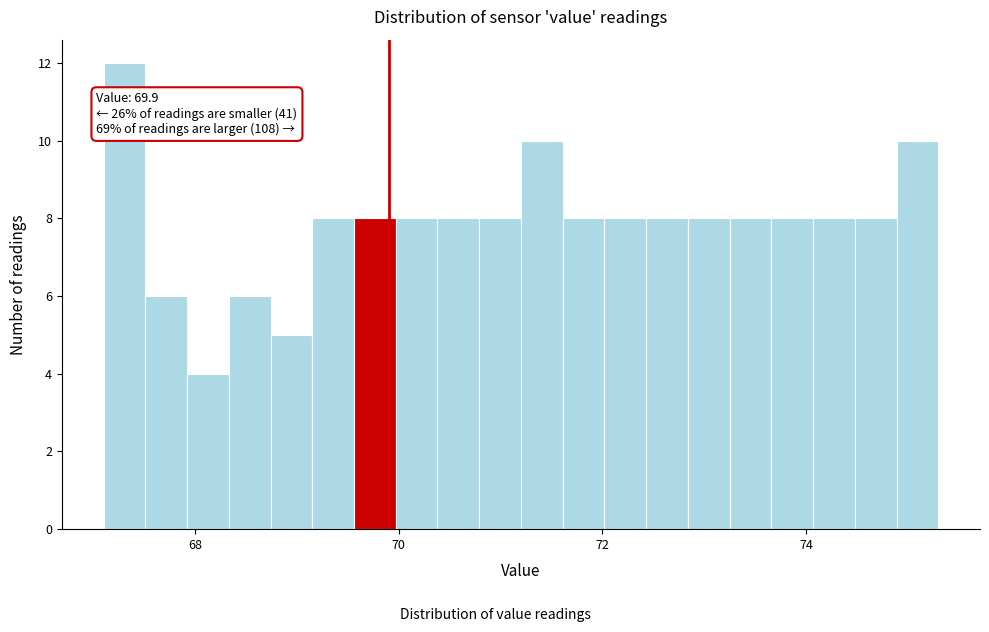

Read against the x-axis, roughly where is the centre of the tallest bar?

67.4